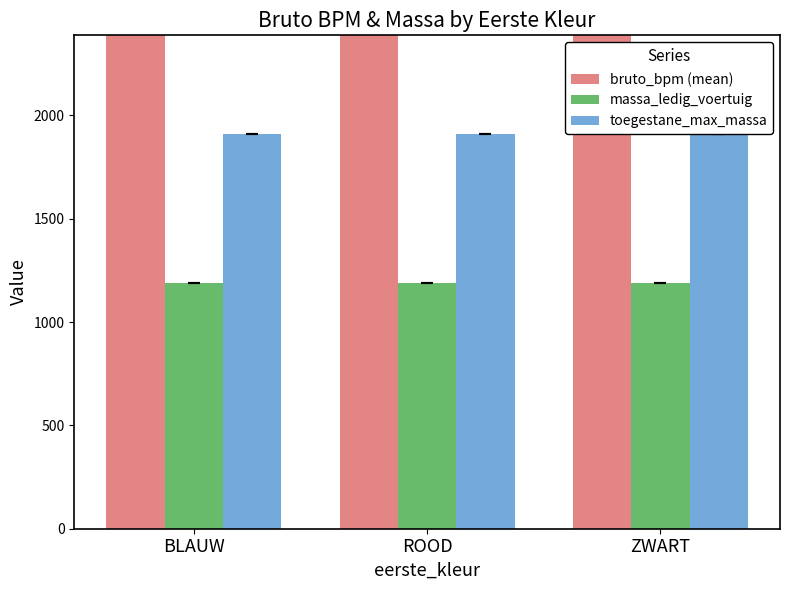

What position from the right is ZWART?

1